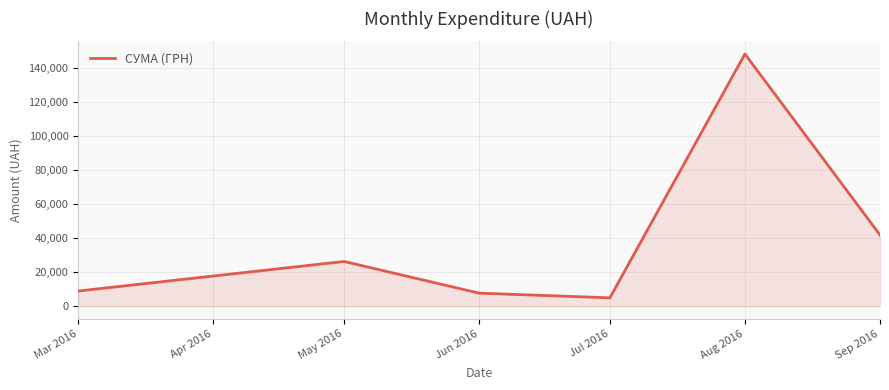

What position from the left is Jun 2016?

3